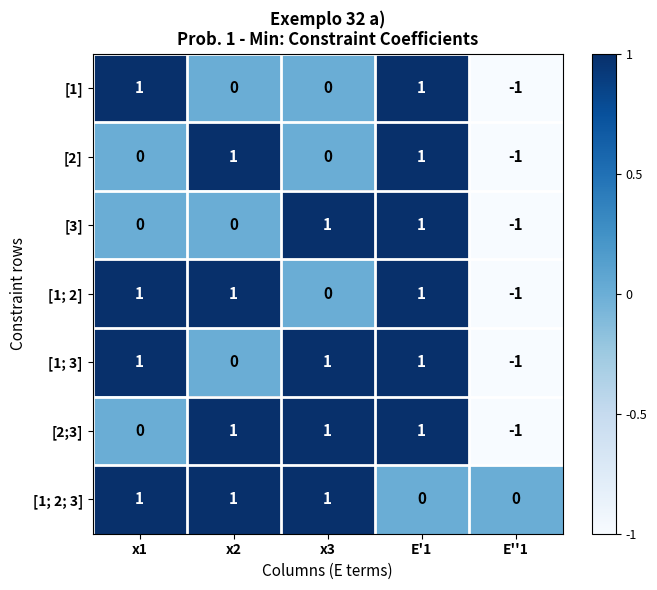

What is the greatest value displayed?

1